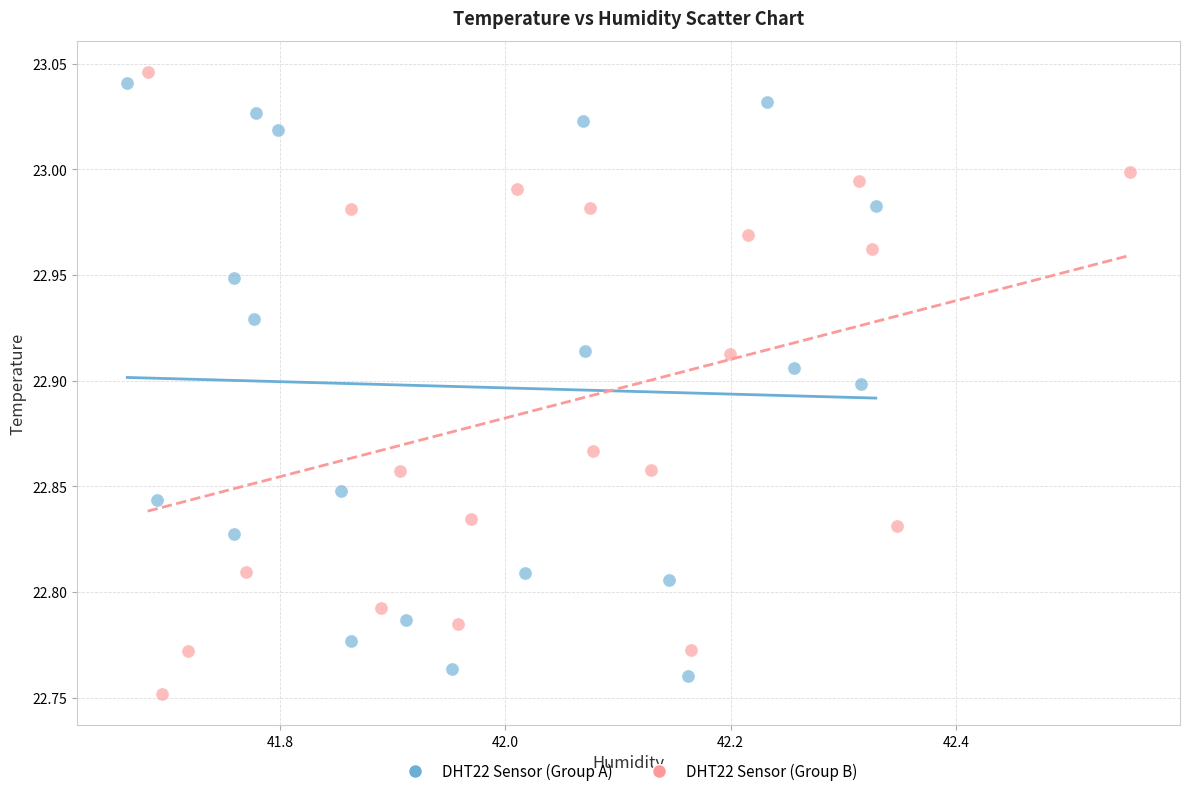

What are all the series names shown in the legend?

DHT22 Sensor (Group A), DHT22 Sensor (Group B)